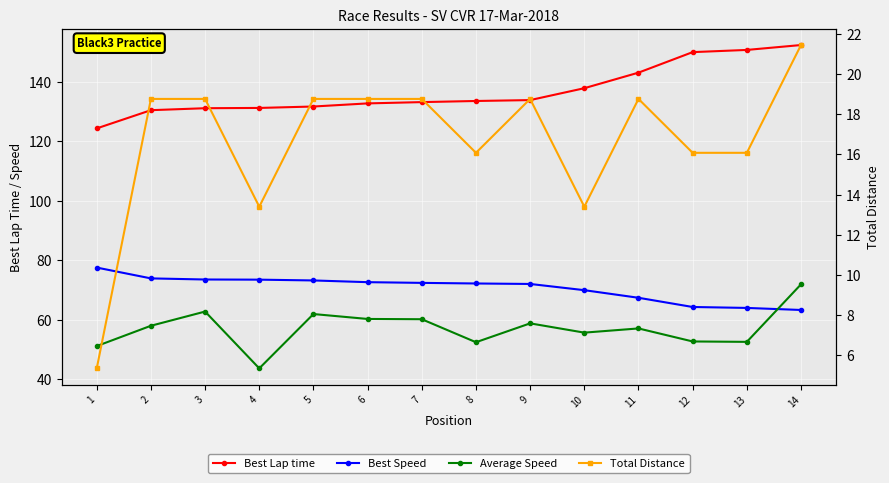

Is it true that Best Speed equals 72.0 at 9?

True